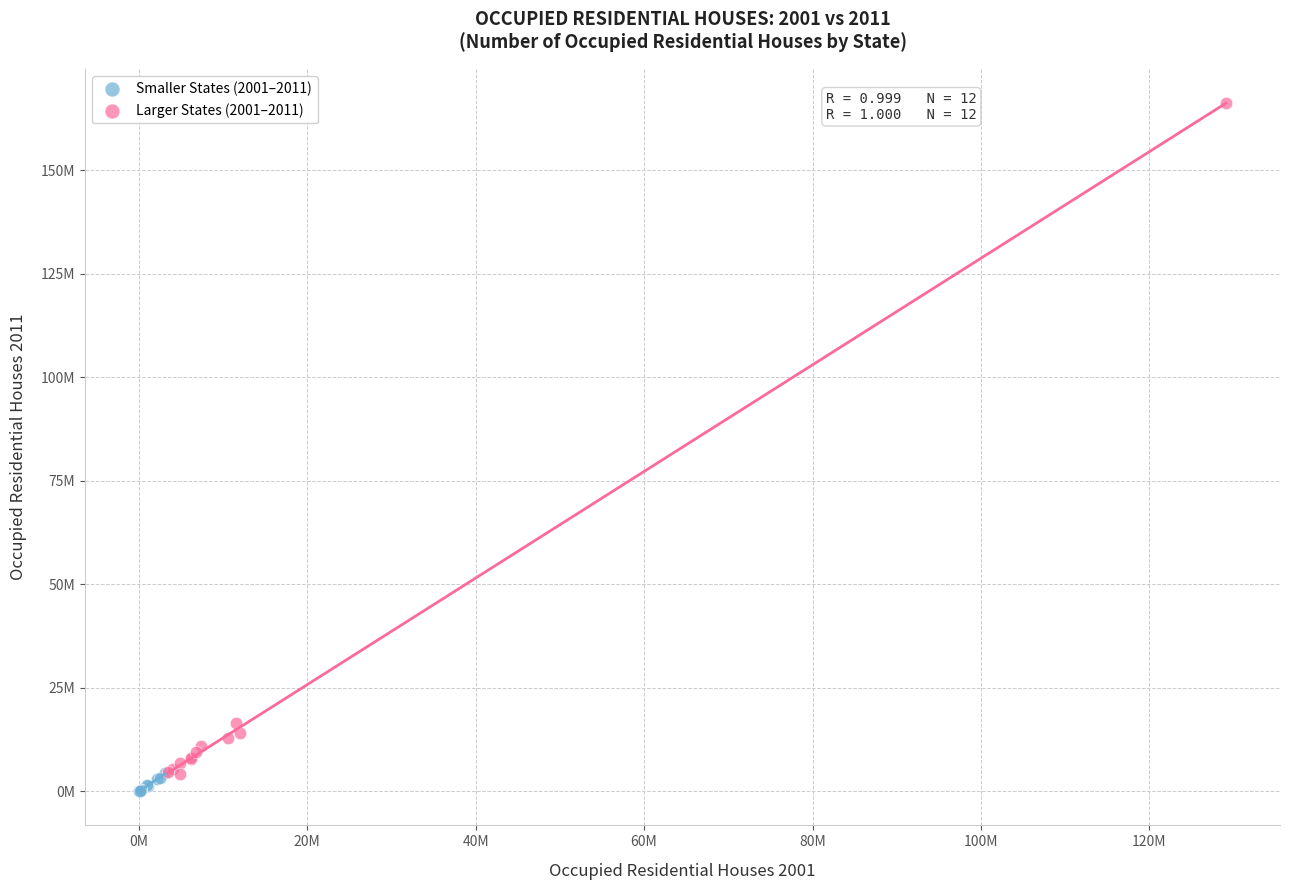

What are all the series names shown in the legend?

Smaller States (2001–2011), Larger States (2001–2011)